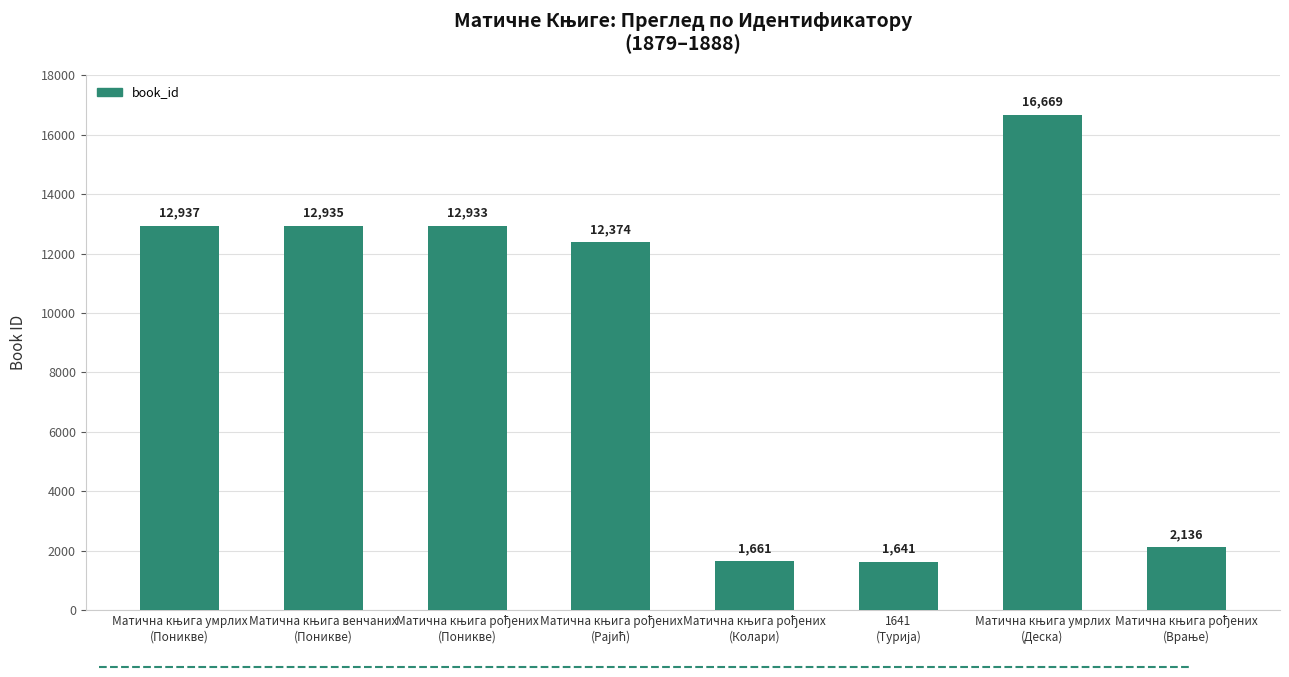

What is the difference between the maximum and minimum values?

15028